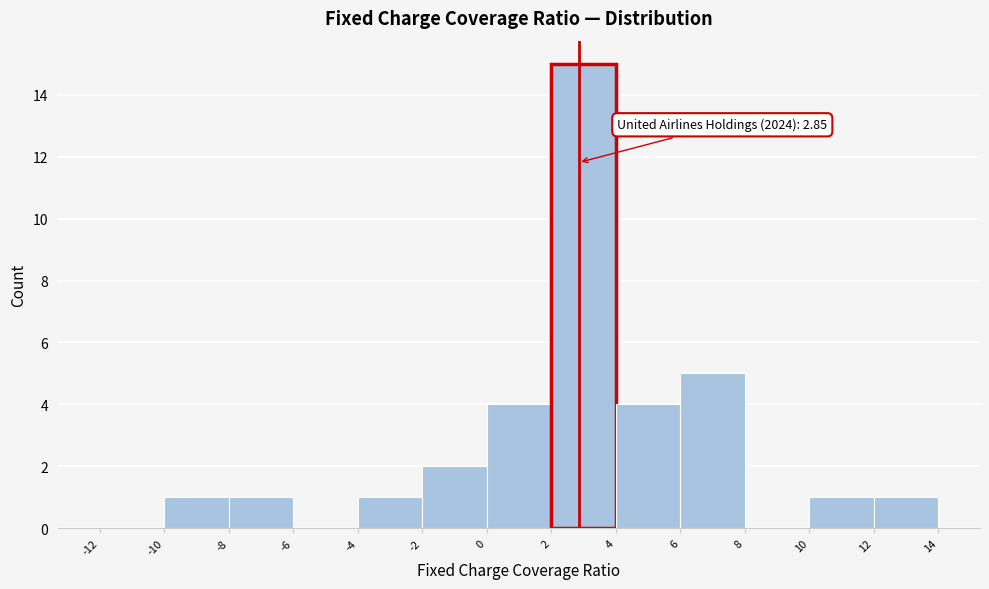

Which range on the x-axis has the tallest bar?

2 to 4